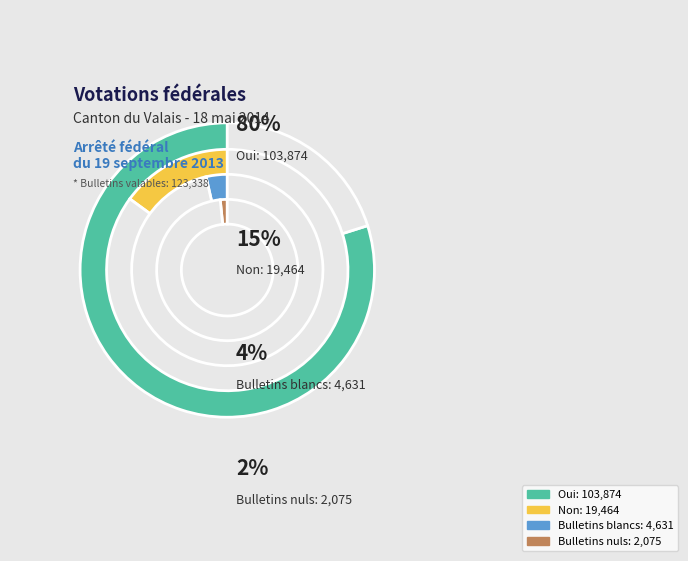

Does Oui represent more than half of the total?

Yes